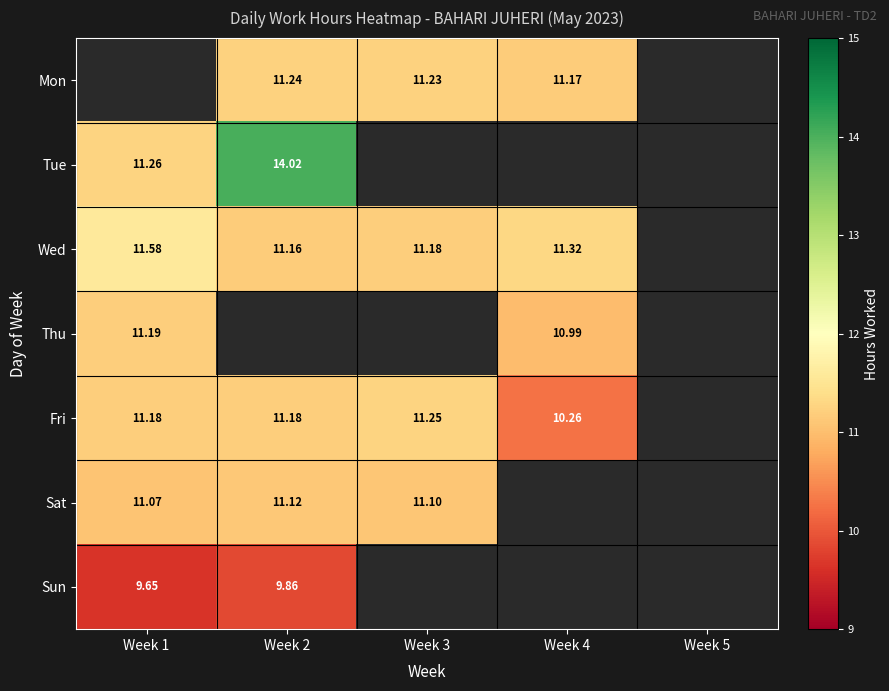

Is the value of Mon at Week 2 greater than the value of Wed at Week 4?

No